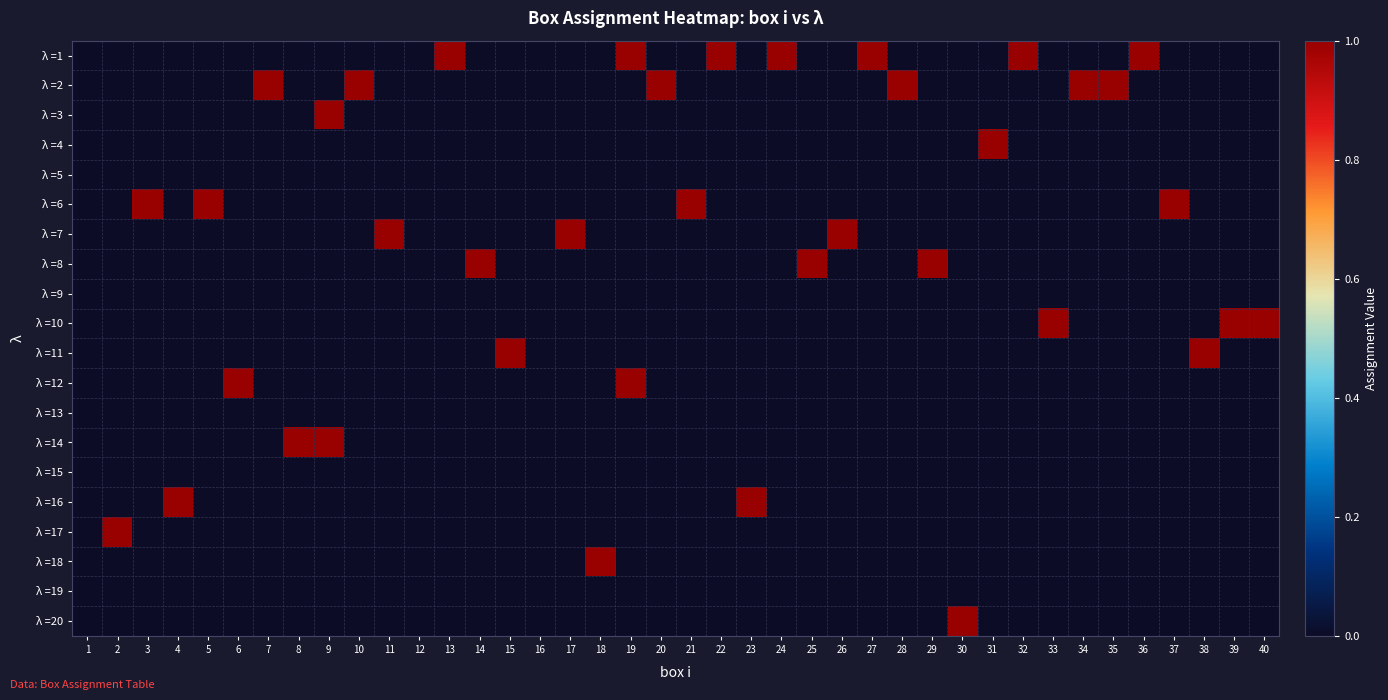

At how many categories does at least one series exceed 0?

37